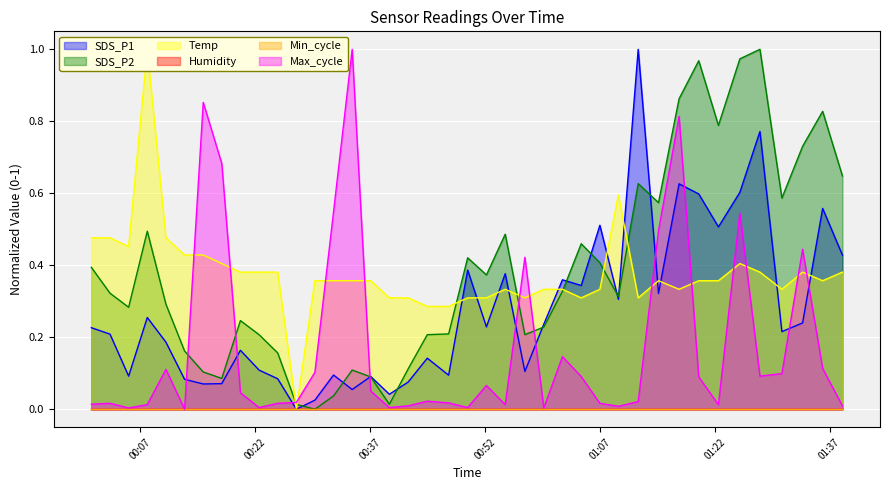

How many lines are shown in the chart?

4